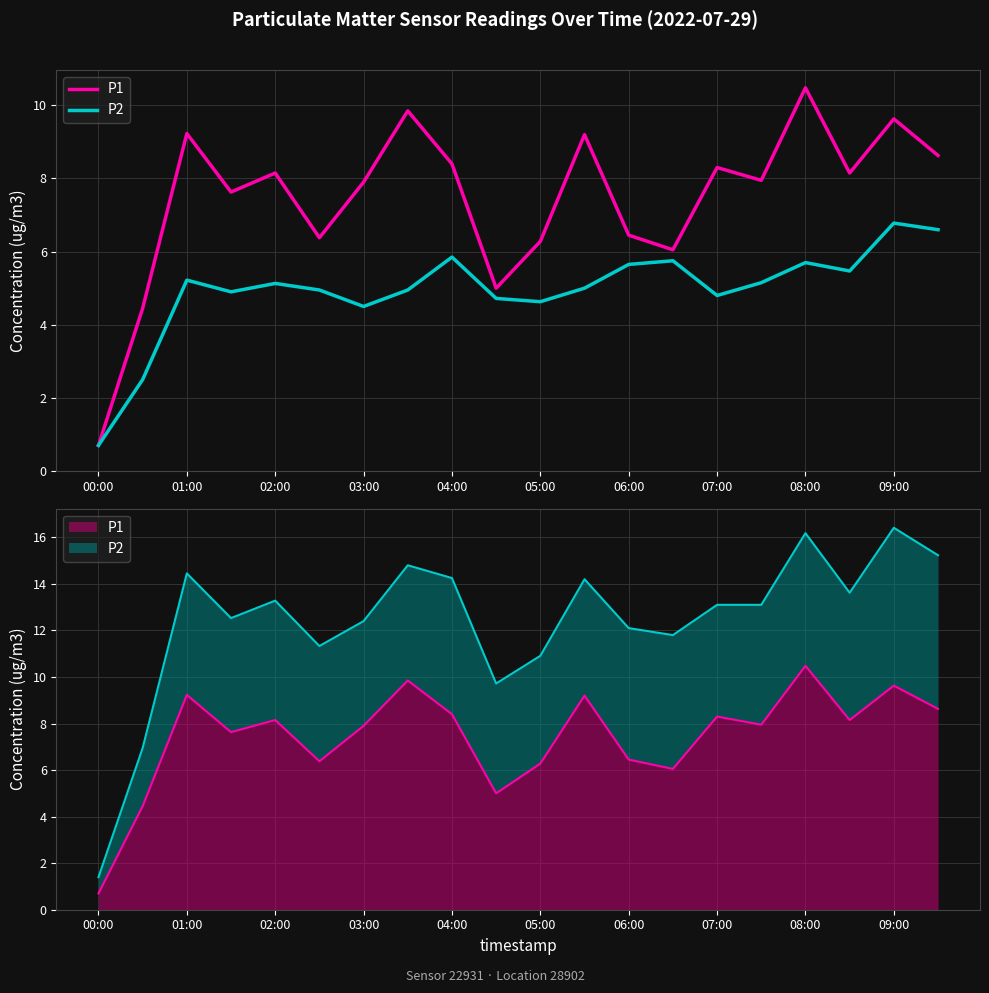

List the series in order of their overall mean, lowest first.

P2, P1